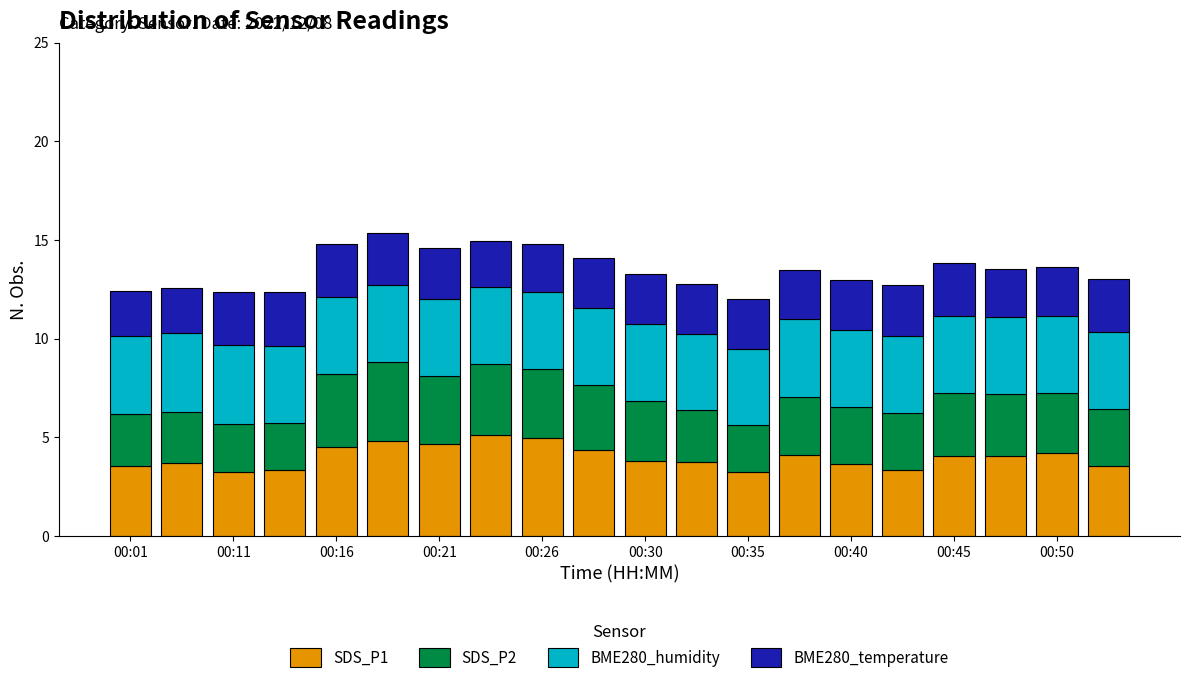

How many distinct data groups are displayed?

4